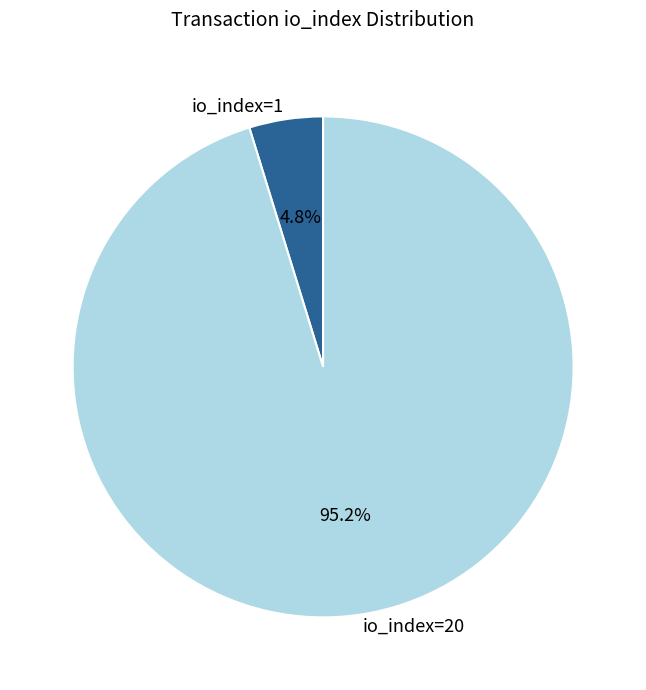

To the nearest percent, what is the difference between the io_index=1 and io_index=20 slice percentages?

90%